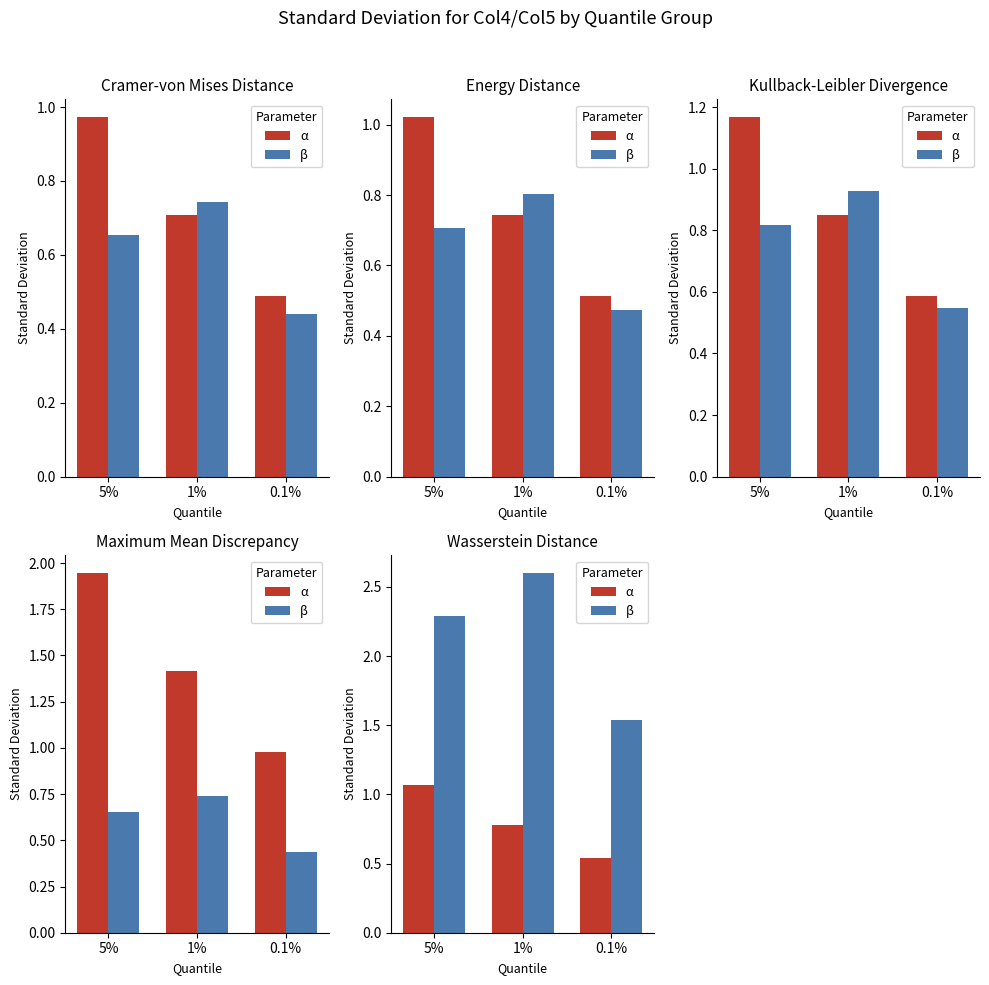

Which category has the highest value across all series?

1%